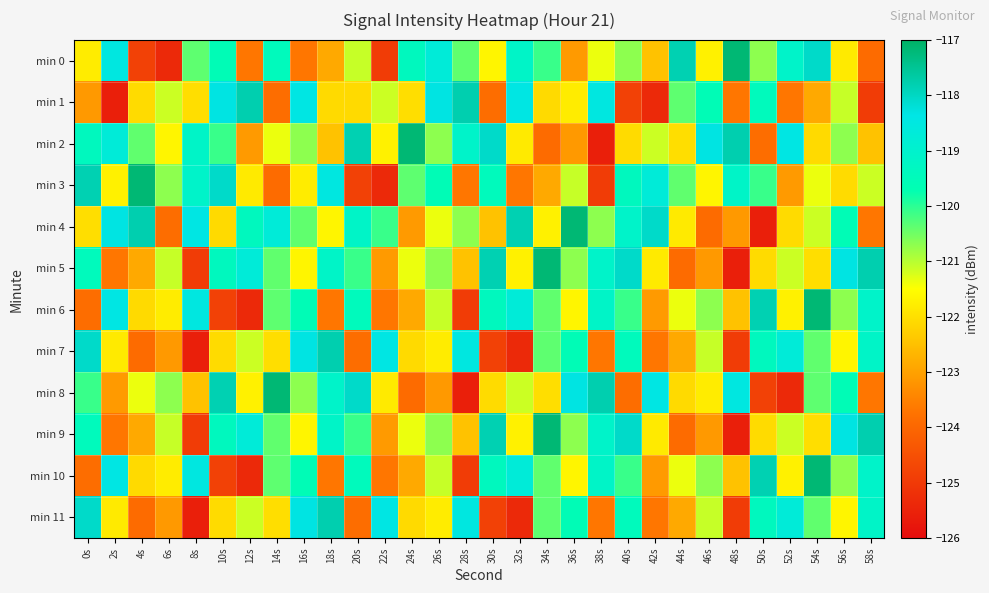

Reading right to left, list all the values displayed in this chart.

min 0: 58s=-123.9	56s=-121.8	54s=-118.1	52s=-119.1	50s=-120.7	48s=-117.2	46s=-121.7	44s=-117.8	42s=-122.5	40s=-120.7	38s=-121.4	36s=-123.1	34s=-120.1	32s=-119.1	30s=-121.7	28s=-120.4	26s=-118.7	24s=-119.4	22s=-124.9	20s=-121.1	18s=-122.9	16s=-123.7	14s=-119.5	12s=-123.7	10s=-119.6	8s=-120.4	6s=-125.4	4s=-124.8	2s=-118.5	0s=-121.8
min 1: 58s=-124.9	56s=-121.1	54s=-122.9	52s=-123.7	50s=-119.5	48s=-123.7	46s=-119.6	44s=-120.4	42s=-125.4	40s=-124.8	38s=-118.5	36s=-121.8	34s=-122.1	32s=-118.4	30s=-123.9	28s=-117.8	26s=-118.3	24s=-122.0	22s=-121.1	20s=-122.1	18s=-122.1	16s=-118.4	14s=-123.9	12s=-117.8	10s=-118.3	8s=-122.0	6s=-121.1	4s=-122.1	2s=-125.6	0s=-123.1
min 2: 58s=-122.5	56s=-120.7	54s=-122.1	52s=-118.4	50s=-123.9	48s=-117.8	46s=-118.3	44s=-122.0	42s=-121.1	40s=-122.1	38s=-125.6	36s=-123.1	34s=-123.9	32s=-121.8	30s=-118.1	28s=-119.1	26s=-120.7	24s=-117.2	22s=-121.7	20s=-117.8	18s=-122.5	16s=-120.7	14s=-121.4	12s=-123.1	10s=-120.1	8s=-119.1	6s=-121.7	4s=-120.4	2s=-118.7	0s=-119.4
min 3: 58s=-121.1	56s=-122.1	54s=-121.4	52s=-123.1	50s=-120.1	48s=-119.1	46s=-121.7	44s=-120.4	42s=-118.7	40s=-119.4	38s=-124.9	36s=-121.1	34s=-122.9	32s=-123.7	30s=-119.5	28s=-123.7	26s=-119.6	24s=-120.4	22s=-125.4	20s=-124.8	18s=-118.5	16s=-121.8	14s=-123.9	12s=-121.8	10s=-118.1	8s=-119.1	6s=-120.7	4s=-117.2	2s=-121.7	0s=-117.8
min 4: 58s=-123.7	56s=-119.6	54s=-121.1	52s=-122.1	50s=-125.6	48s=-123.1	46s=-123.9	44s=-121.8	42s=-118.1	40s=-119.1	38s=-120.7	36s=-117.2	34s=-121.7	32s=-117.8	30s=-122.5	28s=-120.7	26s=-121.4	24s=-123.1	22s=-120.1	20s=-119.1	18s=-121.7	16s=-120.4	14s=-118.7	12s=-119.4	10s=-122.1	8s=-118.4	6s=-123.9	4s=-117.8	2s=-118.3	0s=-122.0
min 5: 58s=-117.8	56s=-118.3	54s=-122.0	52s=-121.1	50s=-122.1	48s=-125.6	46s=-123.1	44s=-123.9	42s=-121.8	40s=-118.1	38s=-119.1	36s=-120.7	34s=-117.2	32s=-121.7	30s=-117.8	28s=-122.5	26s=-120.7	24s=-121.4	22s=-123.1	20s=-120.1	18s=-119.1	16s=-121.7	14s=-120.4	12s=-118.7	10s=-119.4	8s=-124.9	6s=-121.1	4s=-122.9	2s=-123.7	0s=-119.5
min 6: 58s=-119.1	56s=-120.7	54s=-117.2	52s=-121.7	50s=-117.8	48s=-122.5	46s=-120.7	44s=-121.4	42s=-123.1	40s=-120.1	38s=-119.1	36s=-121.7	34s=-120.4	32s=-118.7	30s=-119.4	28s=-124.9	26s=-121.1	24s=-122.9	22s=-123.7	20s=-119.5	18s=-123.7	16s=-119.6	14s=-120.4	12s=-125.4	10s=-124.8	8s=-118.5	6s=-121.8	4s=-122.1	2s=-118.4	0s=-123.9
min 7: 58s=-119.1	56s=-121.7	54s=-120.4	52s=-118.7	50s=-119.4	48s=-124.9	46s=-121.1	44s=-122.9	42s=-123.7	40s=-119.5	38s=-123.7	36s=-119.6	34s=-120.4	32s=-125.4	30s=-124.8	28s=-118.5	26s=-121.8	24s=-122.1	22s=-118.4	20s=-123.9	18s=-117.8	16s=-118.3	14s=-122.0	12s=-121.1	10s=-122.1	8s=-125.6	6s=-123.1	4s=-123.9	2s=-121.8	0s=-118.1
min 8: 58s=-123.7	56s=-119.6	54s=-120.4	52s=-125.4	50s=-124.8	48s=-118.5	46s=-121.8	44s=-122.1	42s=-118.4	40s=-123.9	38s=-117.8	36s=-118.3	34s=-122.0	32s=-121.1	30s=-122.1	28s=-125.6	26s=-123.1	24s=-123.9	22s=-121.8	20s=-118.1	18s=-119.1	16s=-120.7	14s=-117.2	12s=-121.7	10s=-117.8	8s=-122.5	6s=-120.7	4s=-121.4	2s=-123.1	0s=-120.1
min 9: 58s=-117.8	56s=-118.3	54s=-122.0	52s=-121.1	50s=-122.1	48s=-125.6	46s=-123.1	44s=-123.9	42s=-121.8	40s=-118.1	38s=-119.1	36s=-120.7	34s=-117.2	32s=-121.7	30s=-117.8	28s=-122.5	26s=-120.7	24s=-121.4	22s=-123.1	20s=-120.1	18s=-119.1	16s=-121.7	14s=-120.4	12s=-118.7	10s=-119.4	8s=-124.9	6s=-121.1	4s=-122.9	2s=-123.7	0s=-119.5
min 10: 58s=-119.1	56s=-120.7	54s=-117.2	52s=-121.7	50s=-117.8	48s=-122.5	46s=-120.7	44s=-121.4	42s=-123.1	40s=-120.1	38s=-119.1	36s=-121.7	34s=-120.4	32s=-118.7	30s=-119.4	28s=-124.9	26s=-121.1	24s=-122.9	22s=-123.7	20s=-119.5	18s=-123.7	16s=-119.6	14s=-120.4	12s=-125.4	10s=-124.8	8s=-118.5	6s=-121.8	4s=-122.1	2s=-118.4	0s=-123.9
min 11: 58s=-119.1	56s=-121.7	54s=-120.4	52s=-118.7	50s=-119.4	48s=-124.9	46s=-121.1	44s=-122.9	42s=-123.7	40s=-119.5	38s=-123.7	36s=-119.6	34s=-120.4	32s=-125.4	30s=-124.8	28s=-118.5	26s=-121.8	24s=-122.1	22s=-118.4	20s=-123.9	18s=-117.8	16s=-118.3	14s=-122.0	12s=-121.1	10s=-122.1	8s=-125.6	6s=-123.1	4s=-123.9	2s=-121.8	0s=-118.1